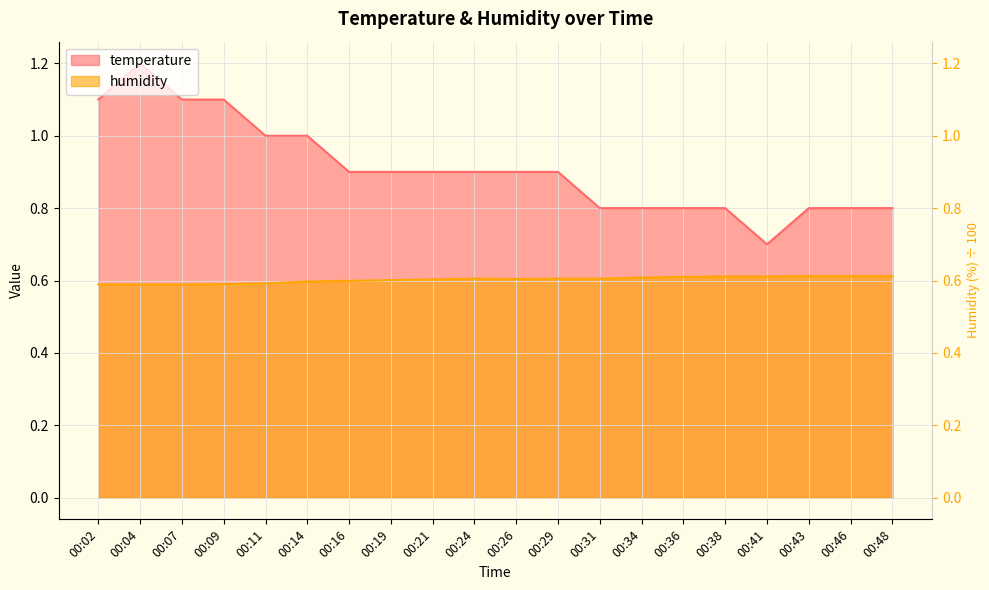

What is the sum of all temperature values?

18.2